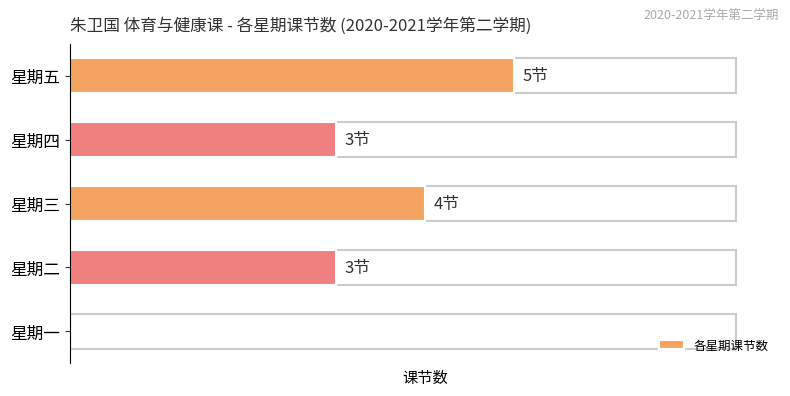

Rank the categories by value from lowest to highest.

星期一, 星期二, 星期四, 星期三, 星期五